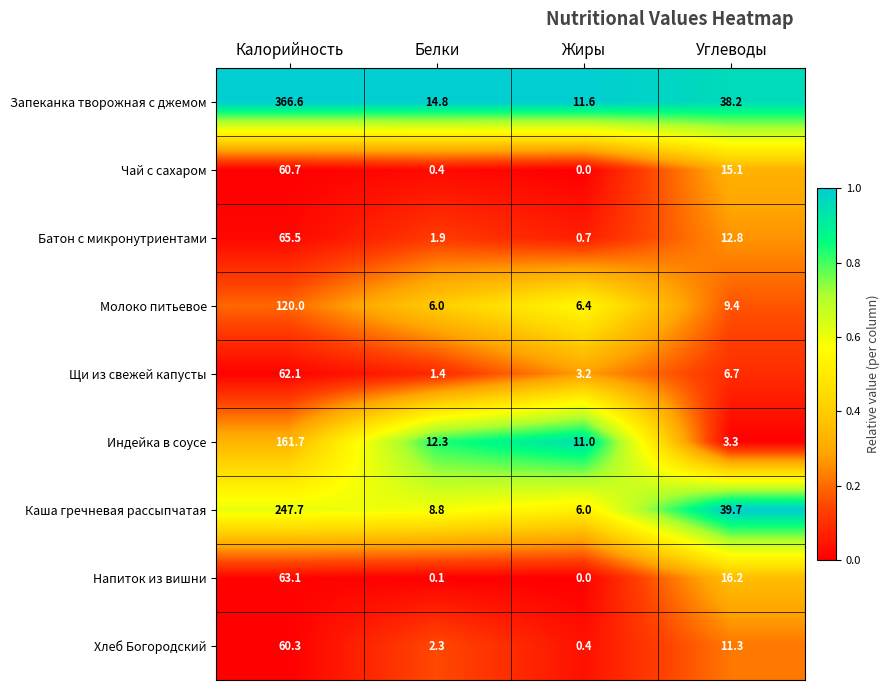

At Углеводы, list the series in order from largest to smallest.

Каша гречневая рассыпчатая, Запеканка творожная с джемом, Напиток из вишни, Чай с сахаром, Батон с микронутриентами, Хлеб Богородский, Молоко питьевое, Щи из свежей капусты, Индейка в соусе